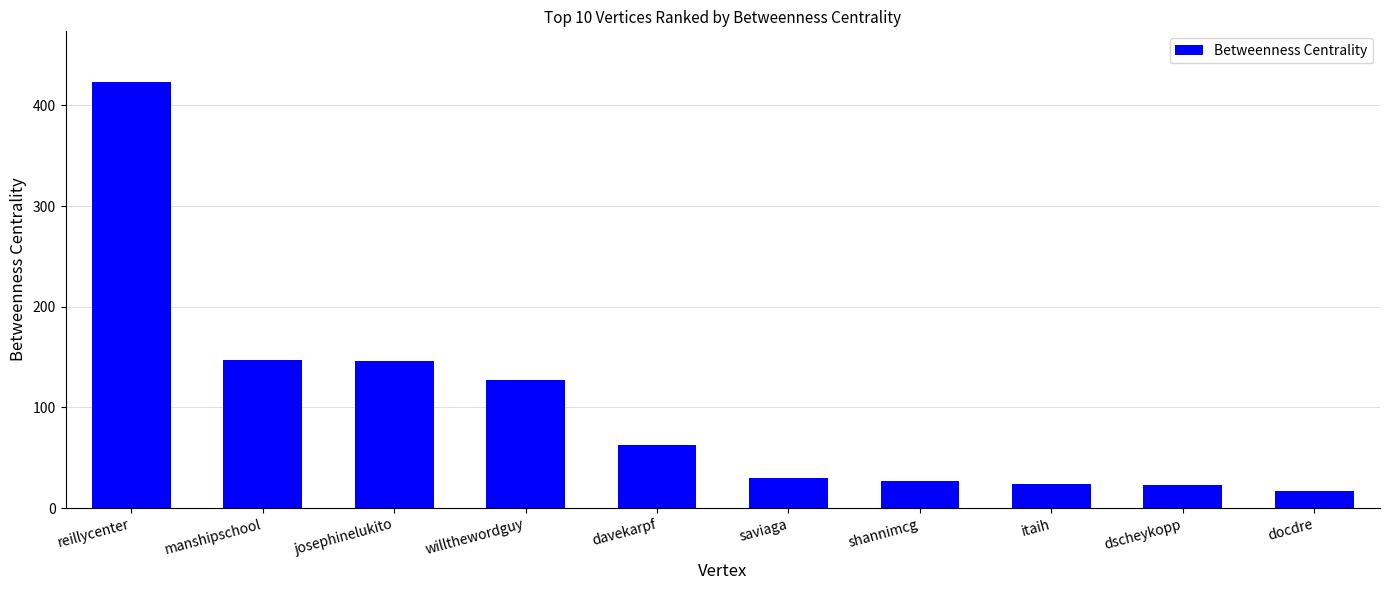

What is the difference between the values at josephinelukito and itaih?

121.4